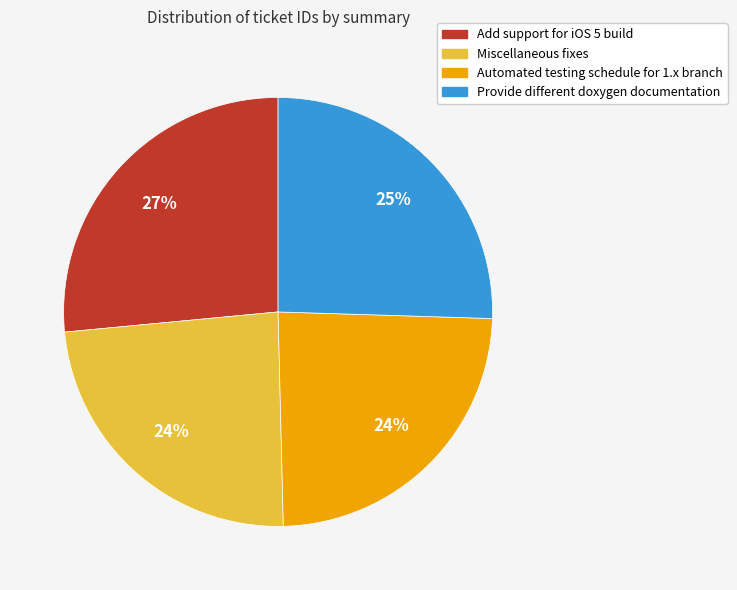

Does any single category account for the majority?

No